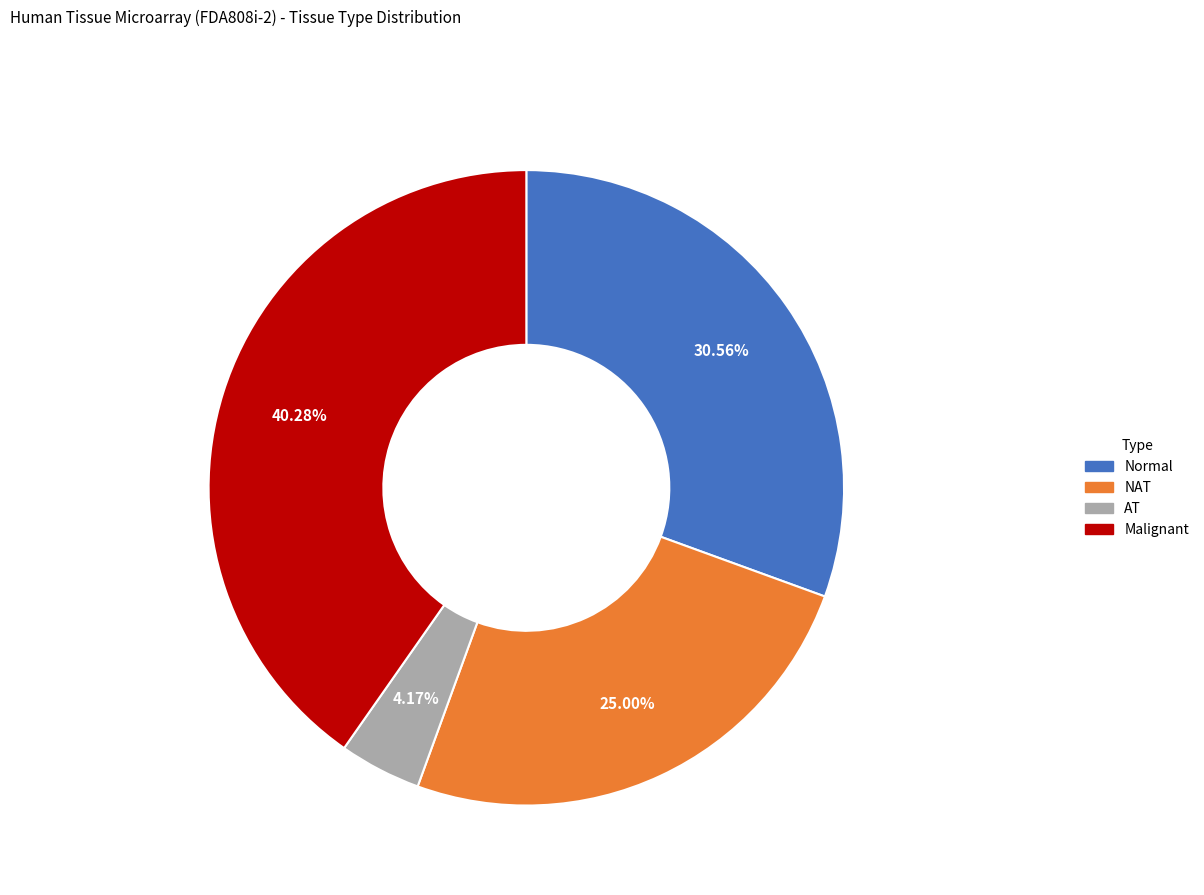

Does any single category account for the majority?

No